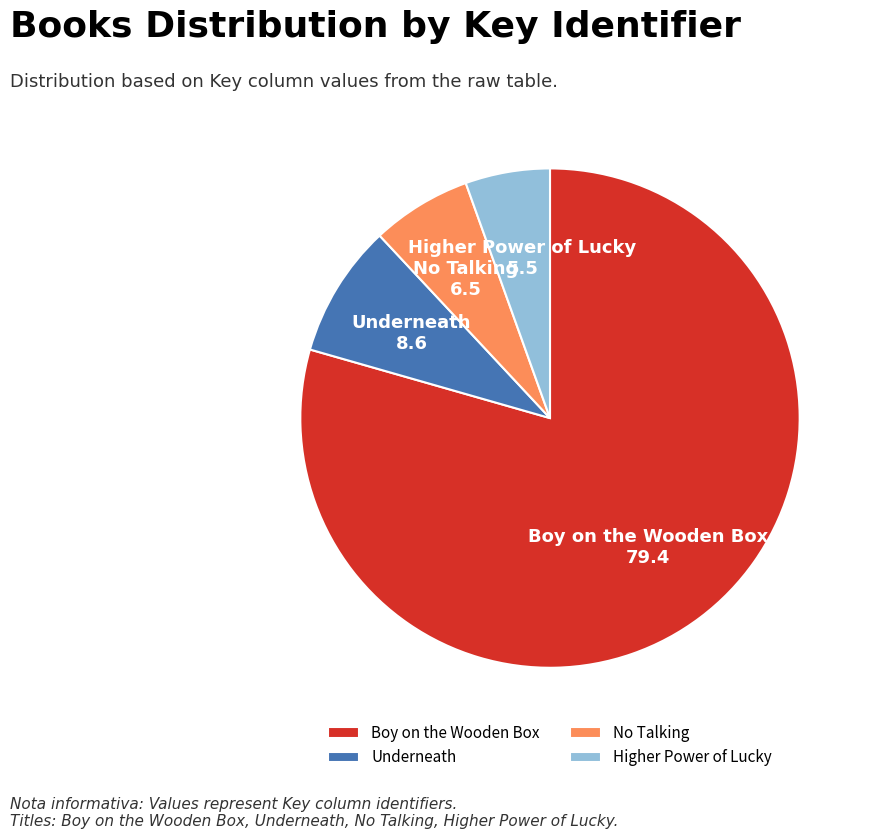

What is the ratio of the value at Boy on the Wooden Box to the value at Underneath?

9.2